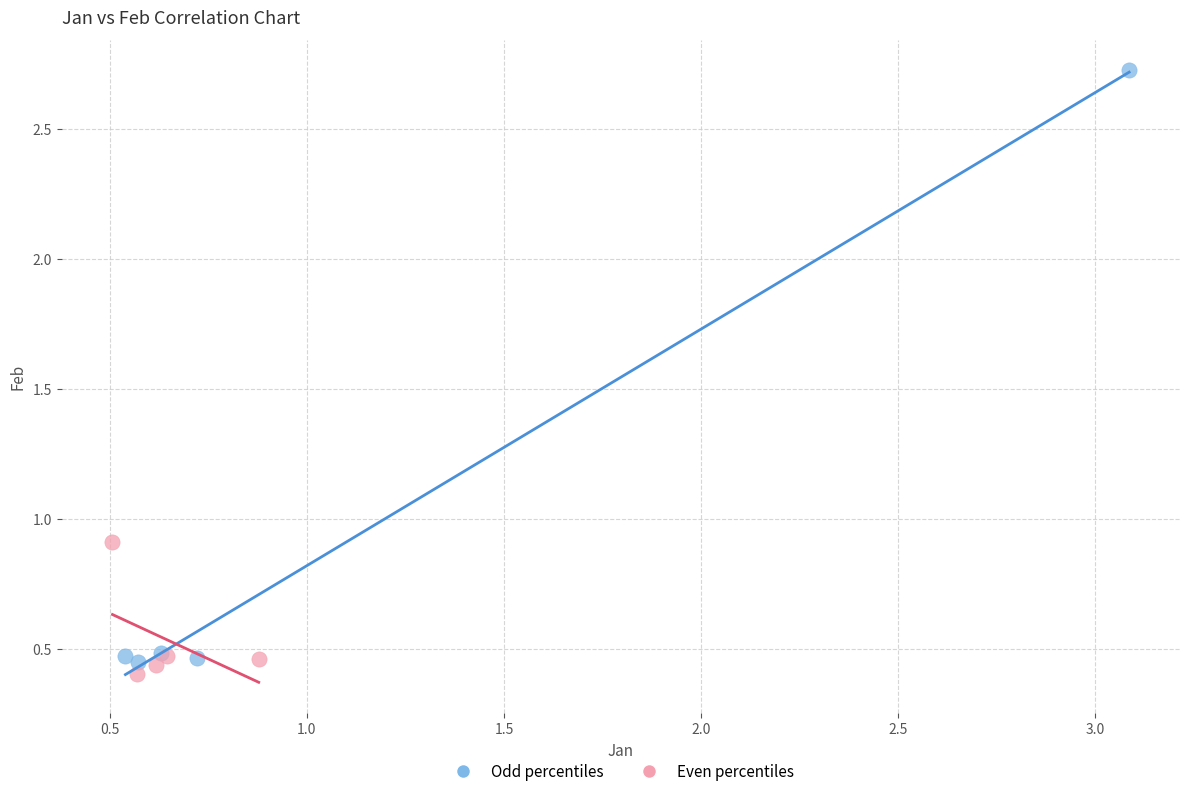

Which series has the largest Y range (max minus min)?

Odd percentiles